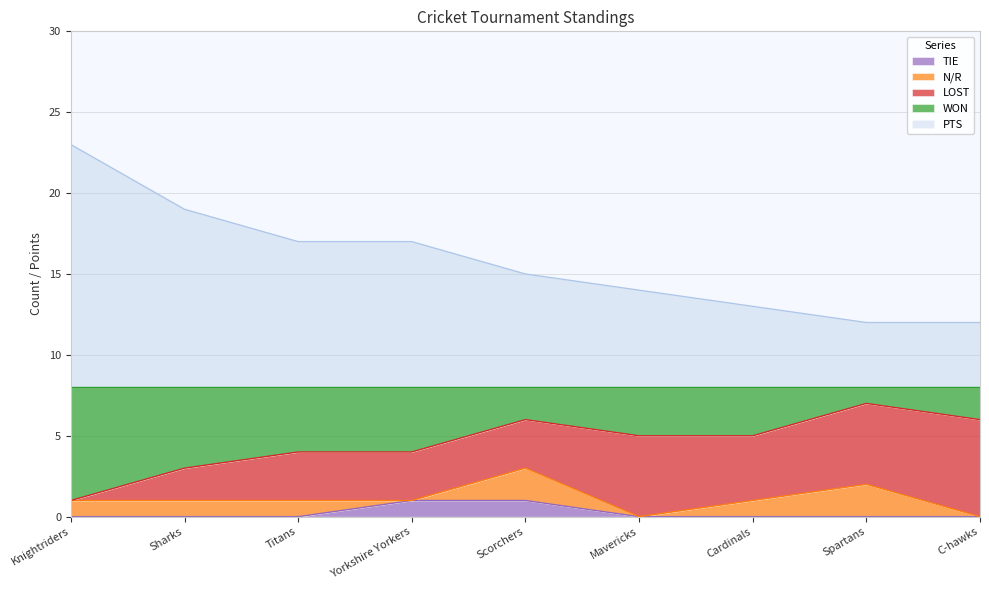

True or false: PTS has more than 0 interior local peaks.

False